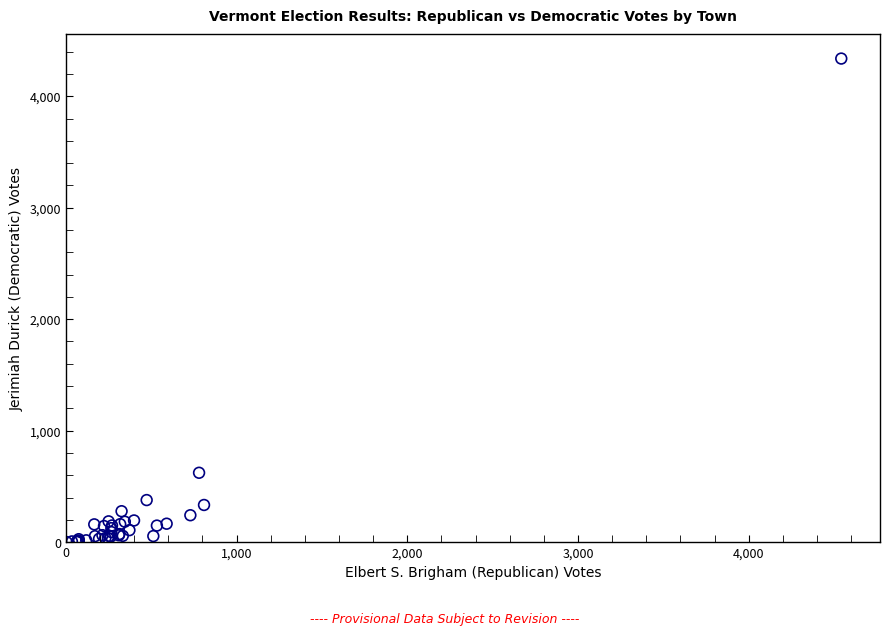

What Y value in the scatter plot is closest to 2169?

622